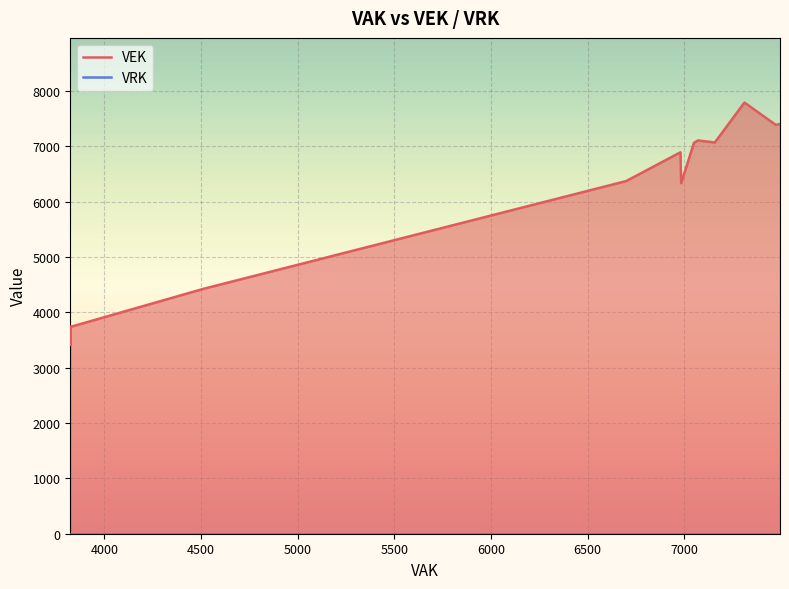

True or false: VRK and VEK cross at least once.

False